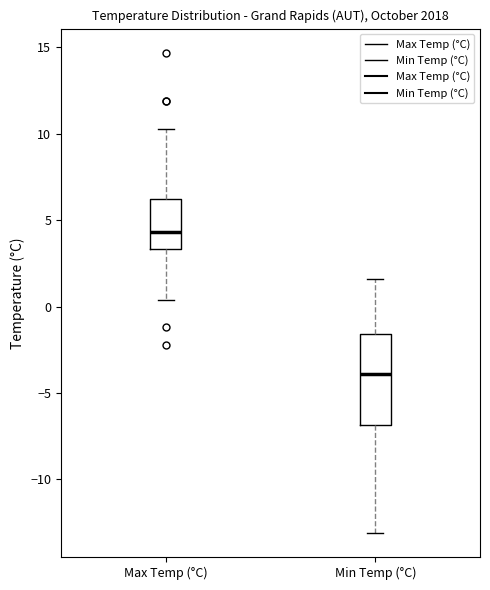

Reading left to right, read every box against the y-axis: the position of its median line, the range the box covers, and the ends of its whiskers. The values are not printed on the chart, so give them approximately, as read against the axis.

Max Temp (°C): median 4.5, box 3.5 to 6.0, whiskers 0.5 to 10.5
Min Temp (°C): median -4.0, box -7.0 to -1.5, whiskers -13.0 to 1.5